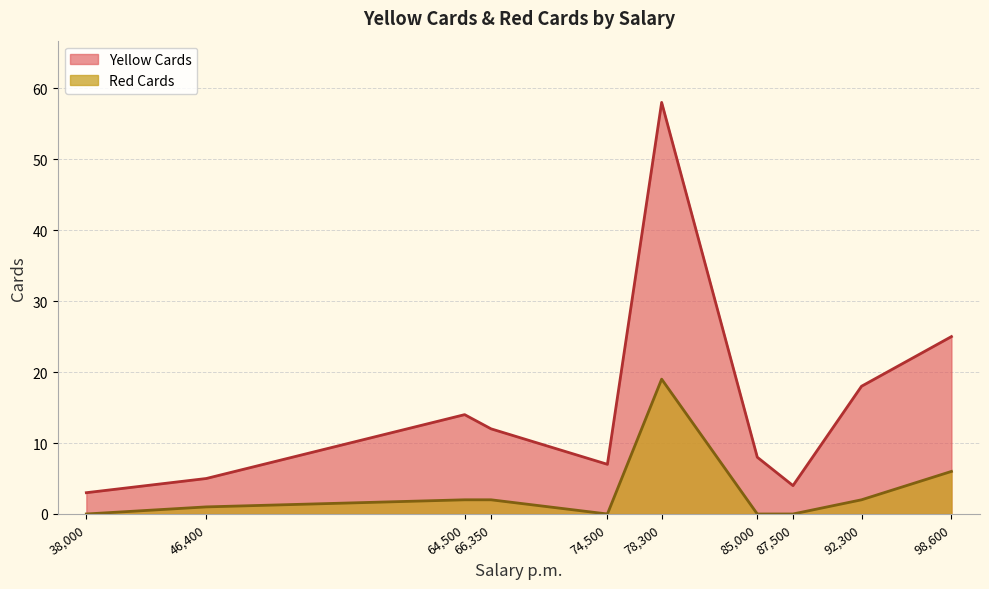

At Silva
46400, list the series in order from largest to smallest.

Yellow Cards, Red Cards